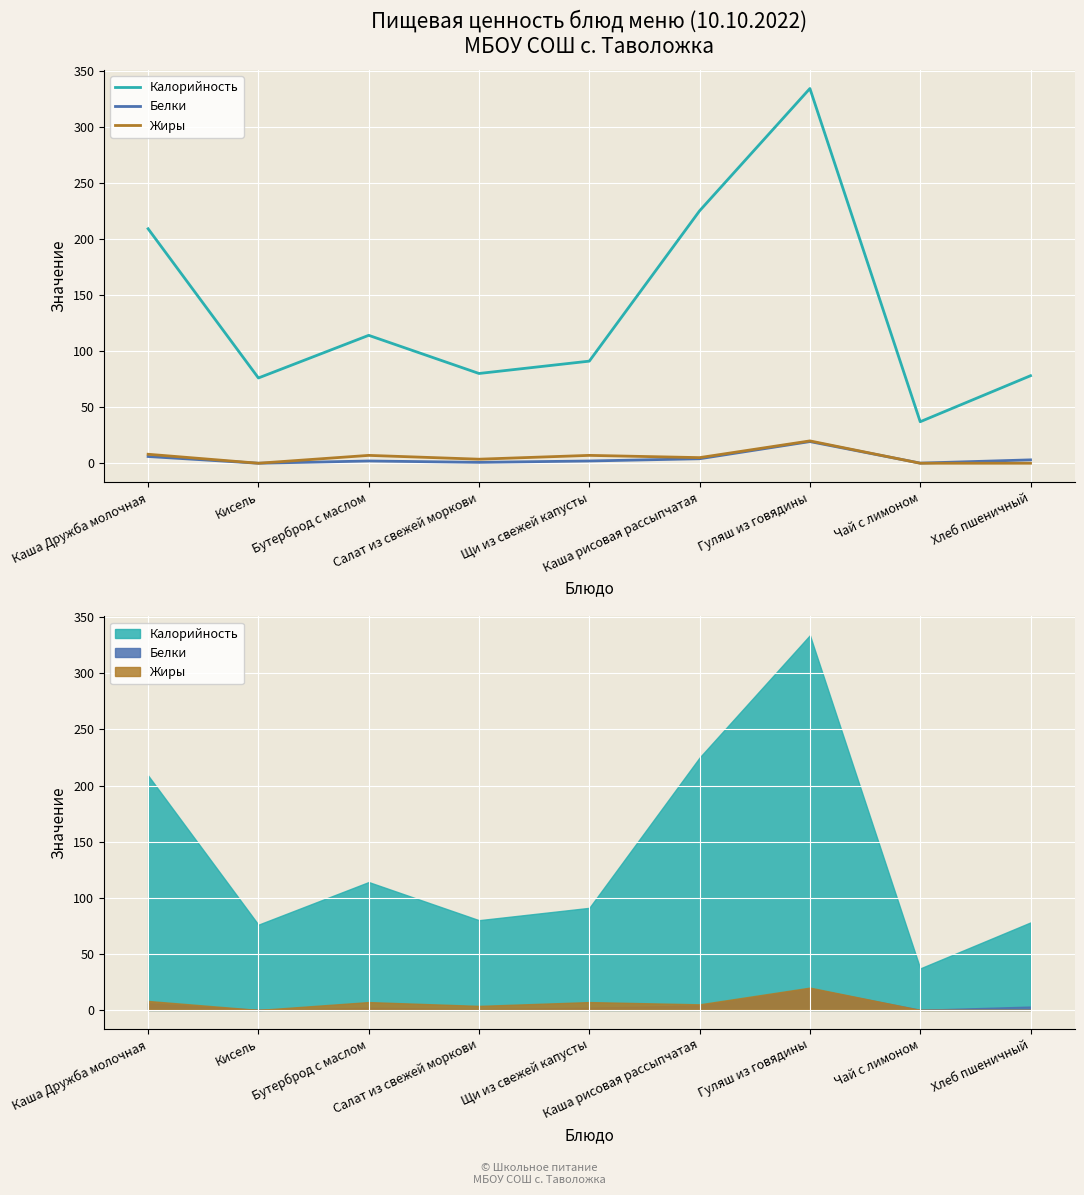

Between which two adjacent categories do Жиры and Белки first intersect?

Гуляш из говядины and Чай с лимоном